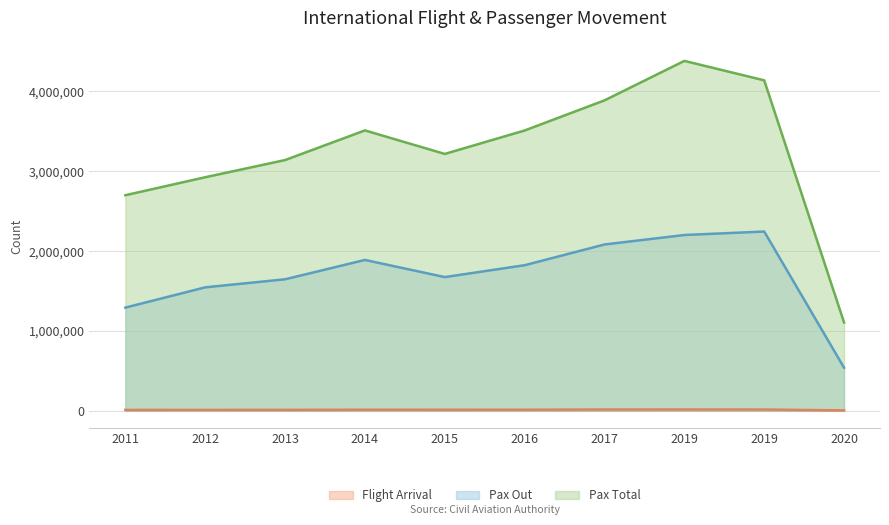

What is the sum of the Pax Total values at 2019 and 2020?

5244622